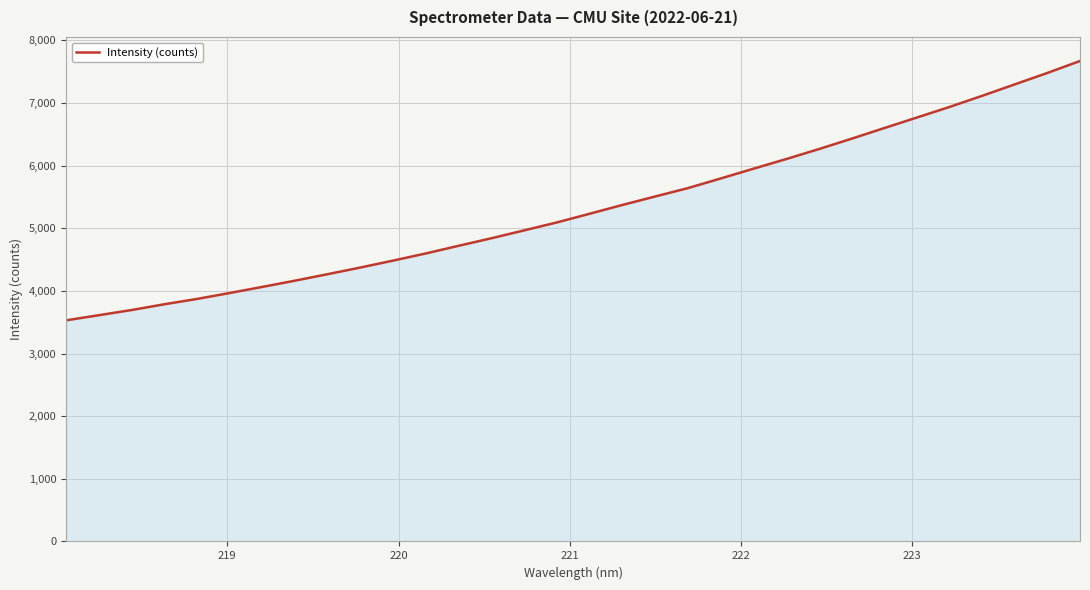

What is the difference between the maximum and minimum values?

4139.9